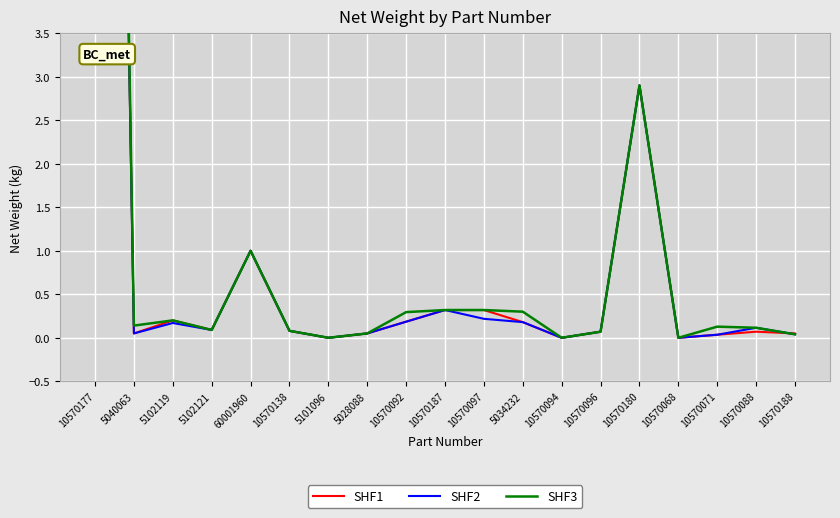

What is the difference between the second highest and minimum values in the SHF1 series?

2.9